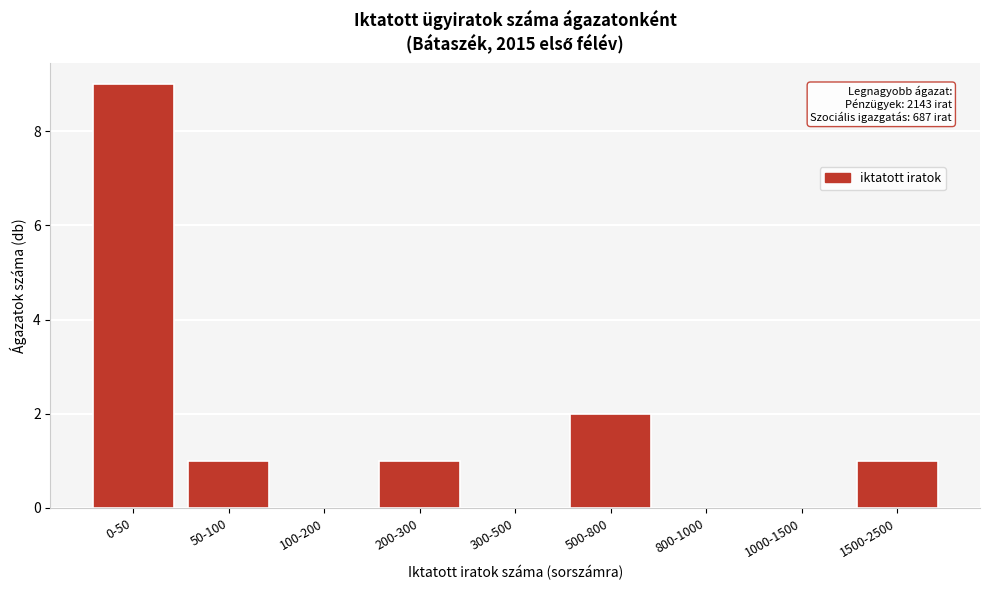

Reading right to left, list all the values displayed in this chart.

1500-2500=1	1000-1500=0	800-1000=0	500-800=2	300-500=0	200-300=1	100-200=0	50-100=1	0-50=9